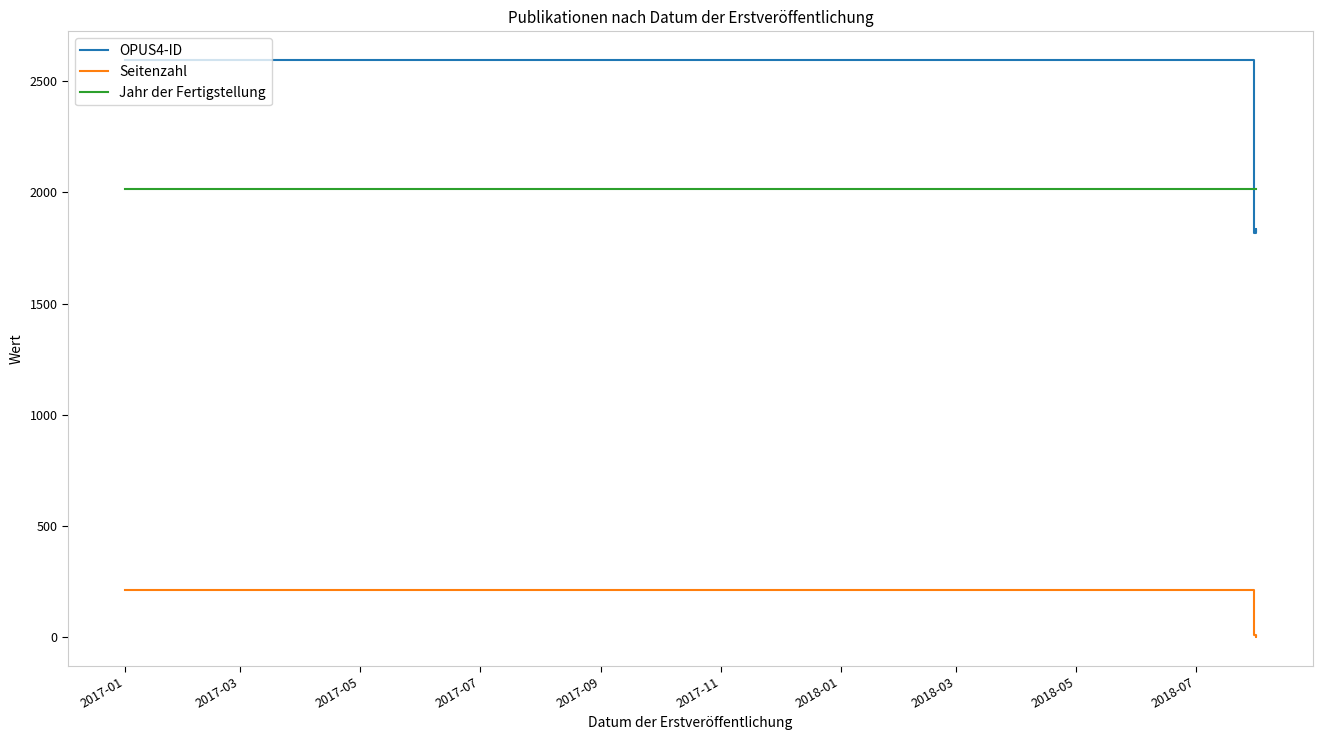

Count the number of categories in the chart.

5